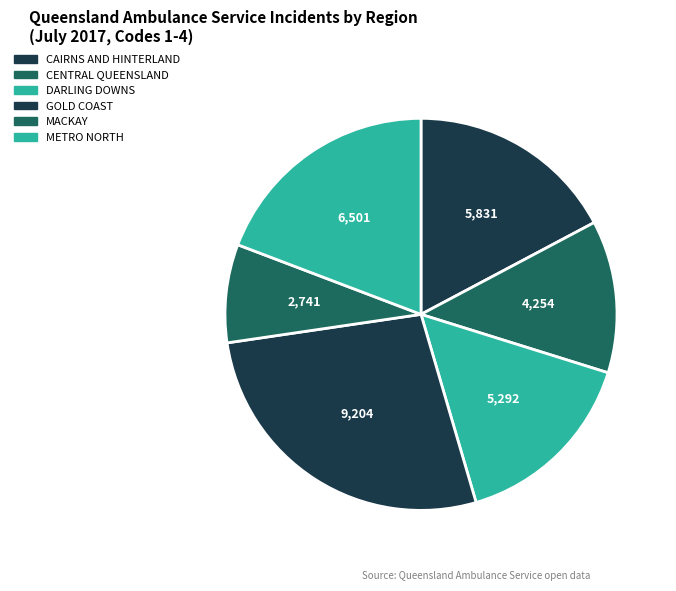

How many slices are in this pie chart?

6